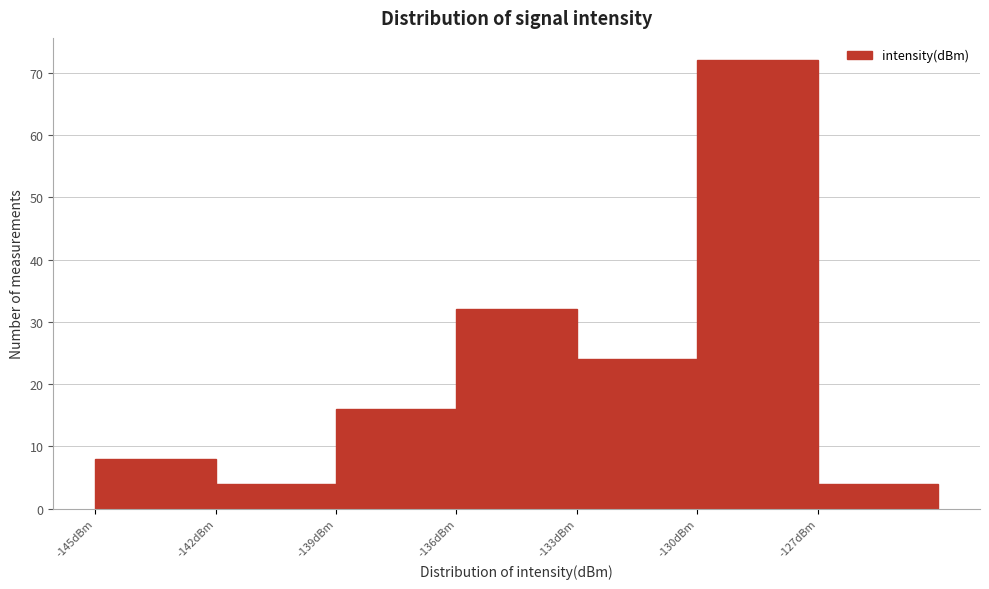

Over which range of the x-axis is the bar tallest?

-130 to -127